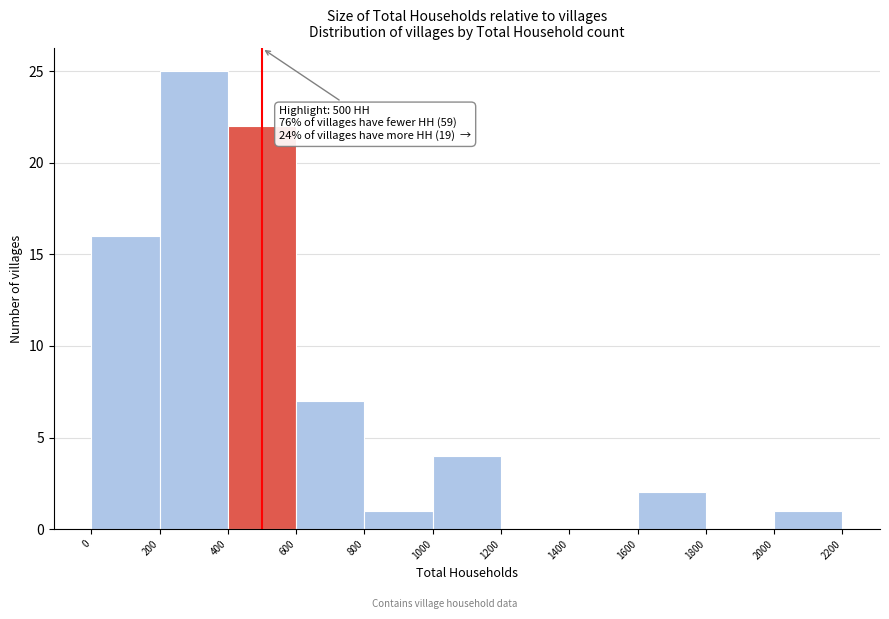

Over which range of the x-axis is the bar tallest?

200 to 400